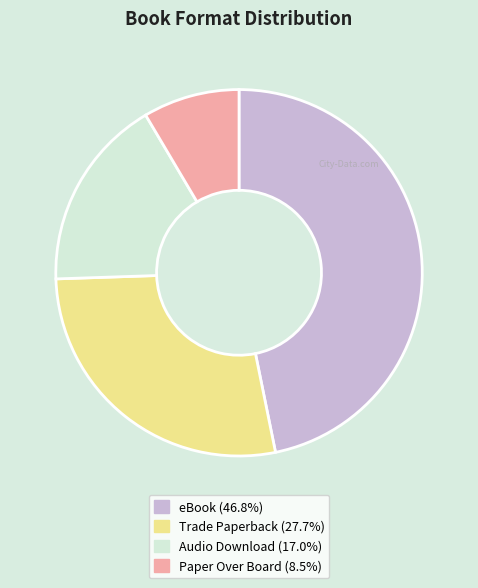

Is it true that Audio Download is 17% of the pie?

True